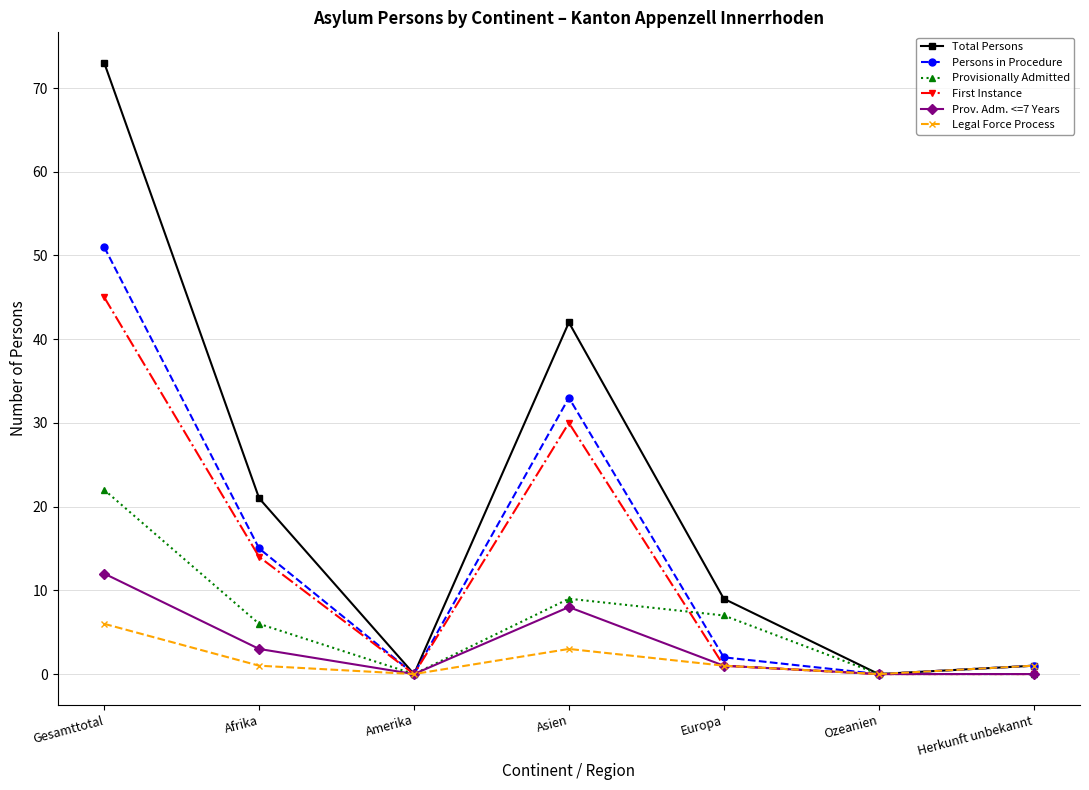

What is the highest value of the Provisionally Admitted series?

22